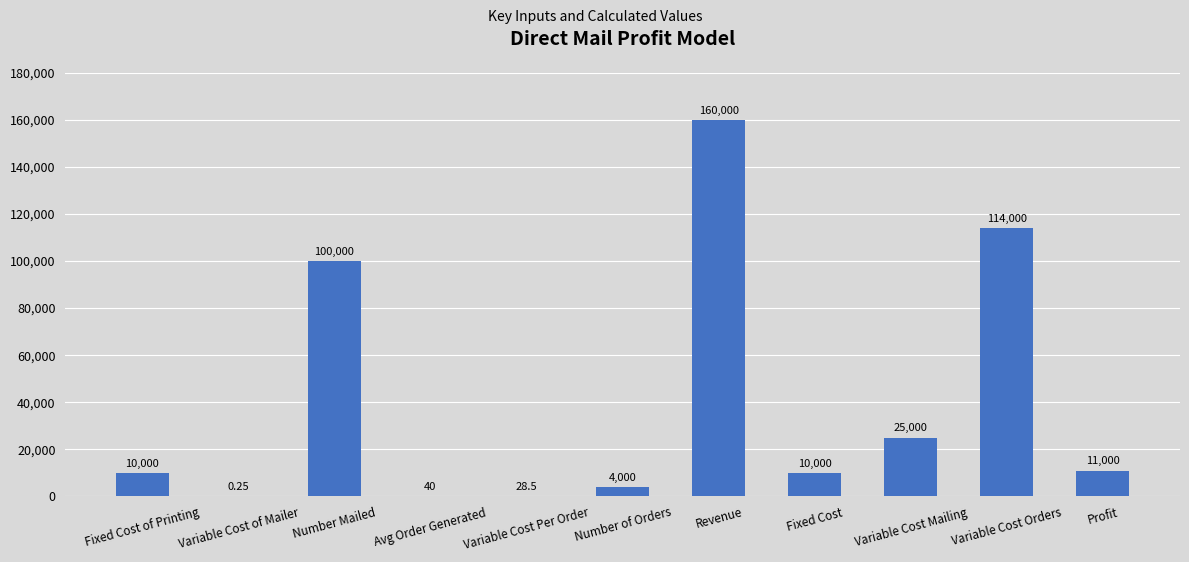

Are the bars grouped side by side (vs. stacked)?

No